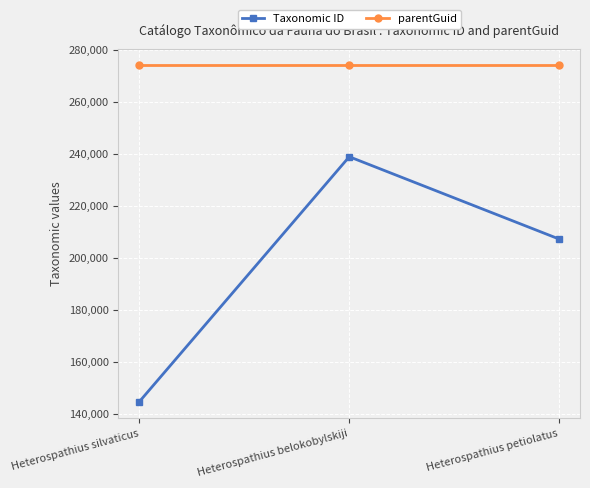

Which series changed the most between Heterospathius silvaticus and Heterospathius belokobylskiji?

Taxonomic ID